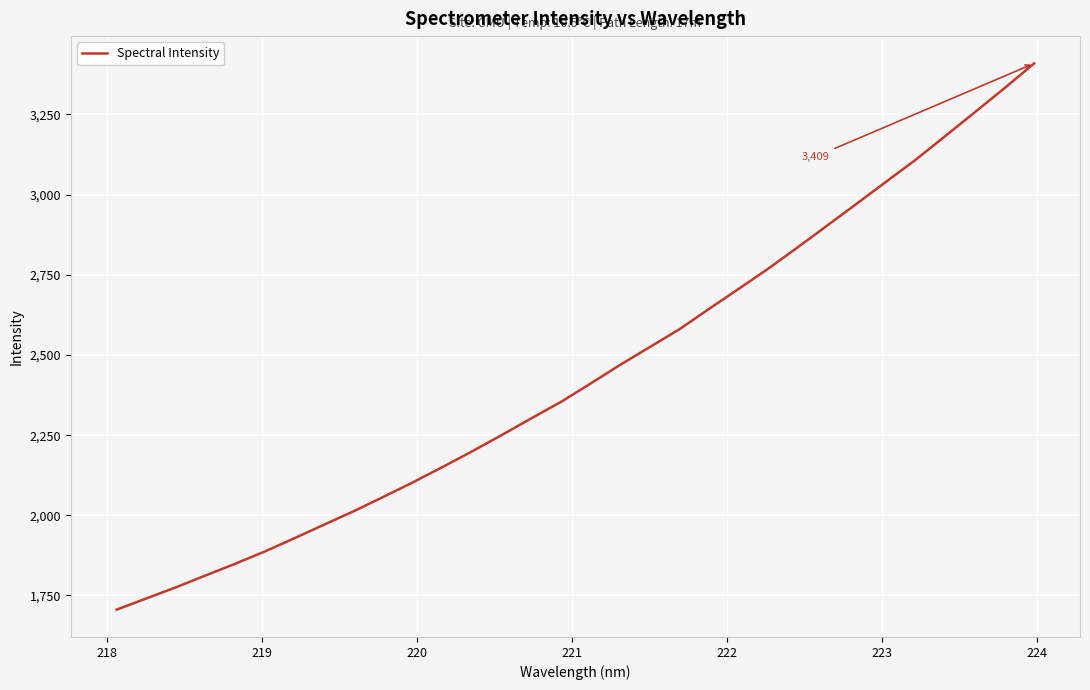

How many series are shown in this chart?

1